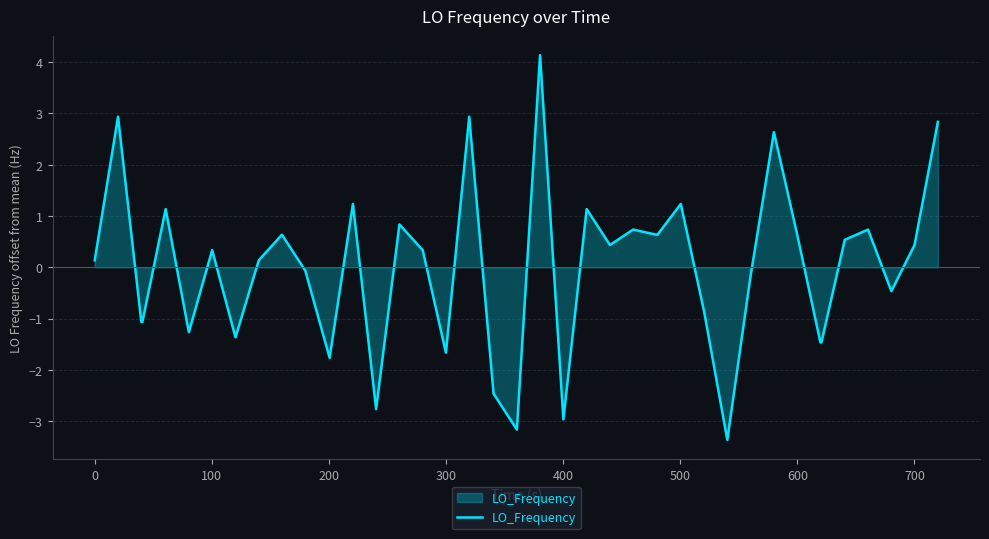

How many distinct data groups are displayed?

1